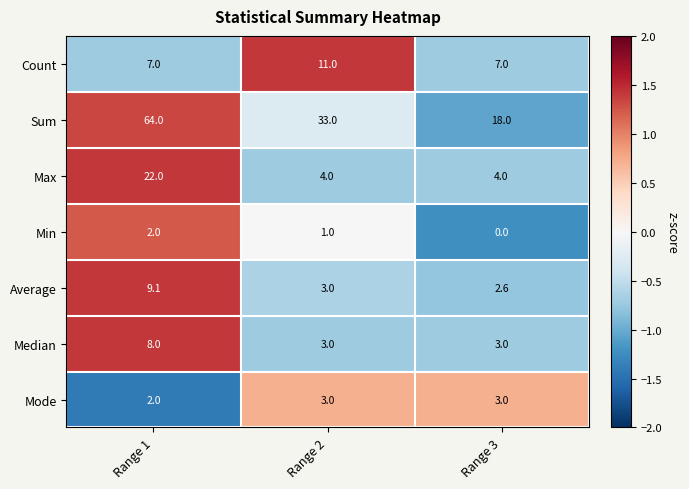

Reading left to right, what are all the values shown in this chart?

Count: Range 1=7.0	Range 2=11.0	Range 3=7.0
Sum: Range 1=64.0	Range 2=33.0	Range 3=18.0
Max: Range 1=22.0	Range 2=4.0	Range 3=4.0
Min: Range 1=2.0	Range 2=1.0	Range 3=0.0
Average: Range 1=9.1	Range 2=3.0	Range 3=2.6
Median: Range 1=8.0	Range 2=3.0	Range 3=3.0
Mode: Range 1=2.0	Range 2=3.0	Range 3=3.0